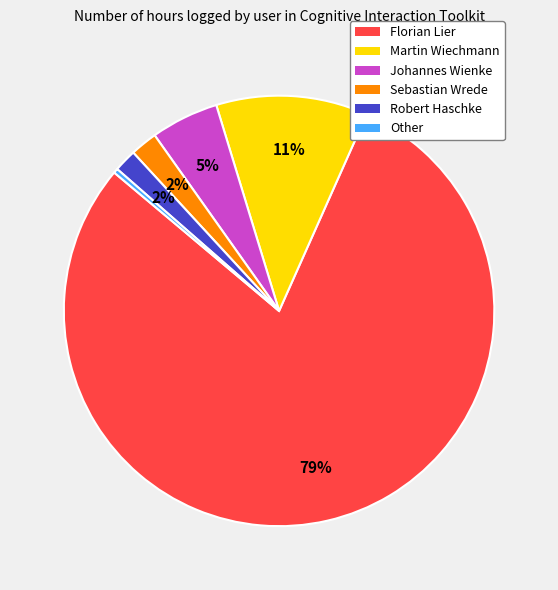

What is the largest slice in the pie chart?

Florian Lier